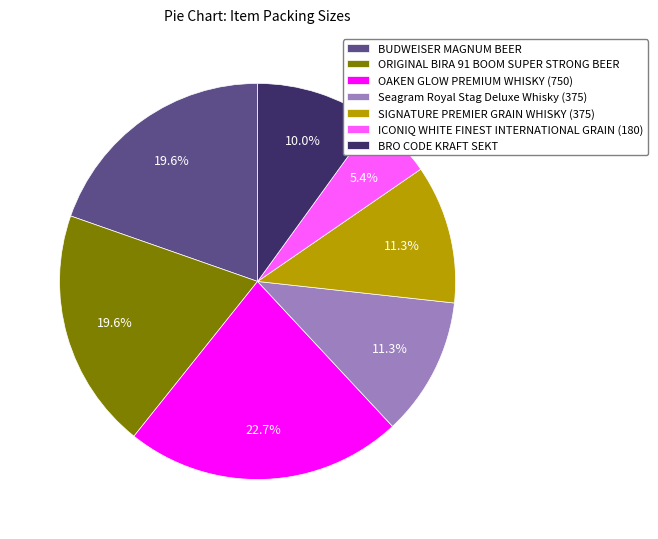

What percentage do SIGNATURE PREMIER GRAIN WHISKY (375) and BRO CODE KRAFT SEKT together represent?

21.3%